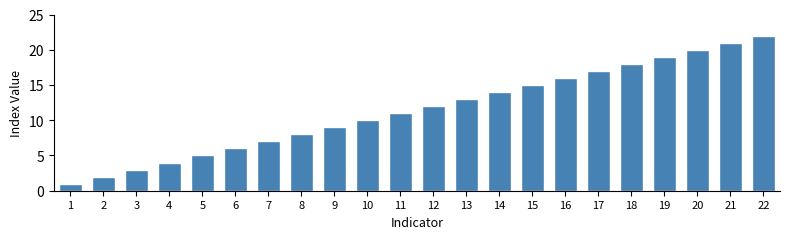

What is the change in value from 16 to 22?

+6